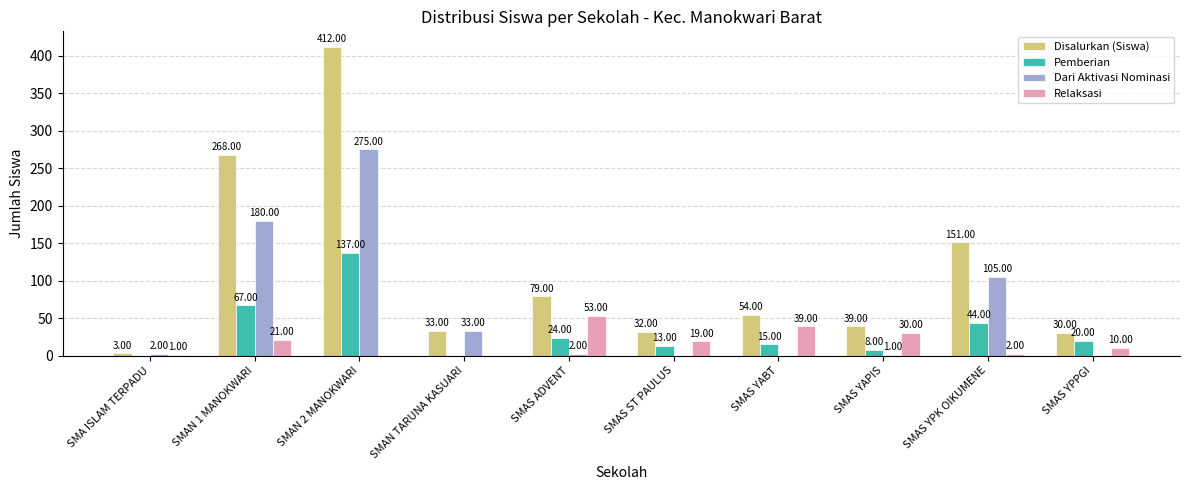

How many distinct data groups are displayed?

4